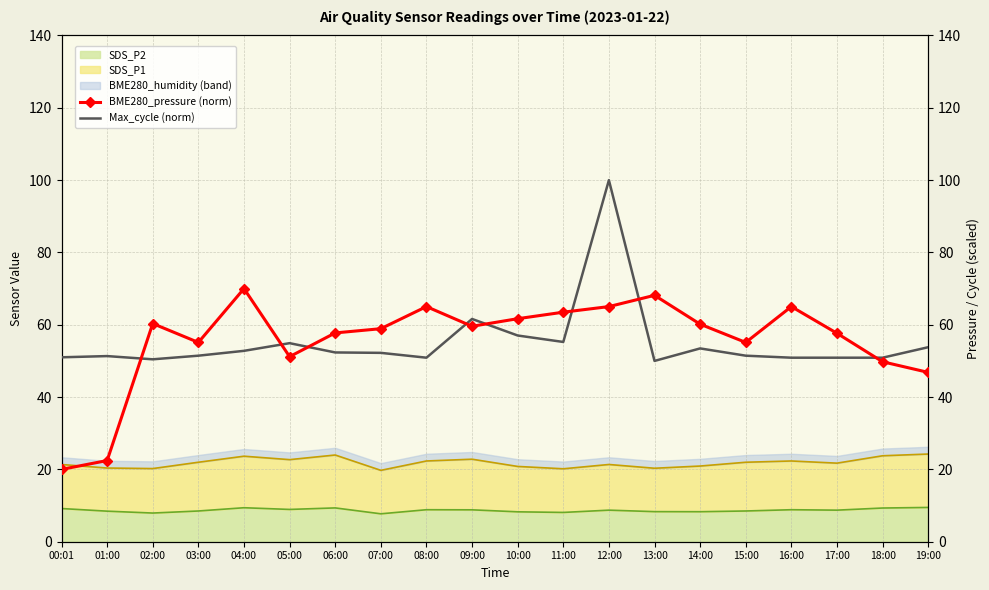

What is the highest value of the SDS_P2 series?

9.5